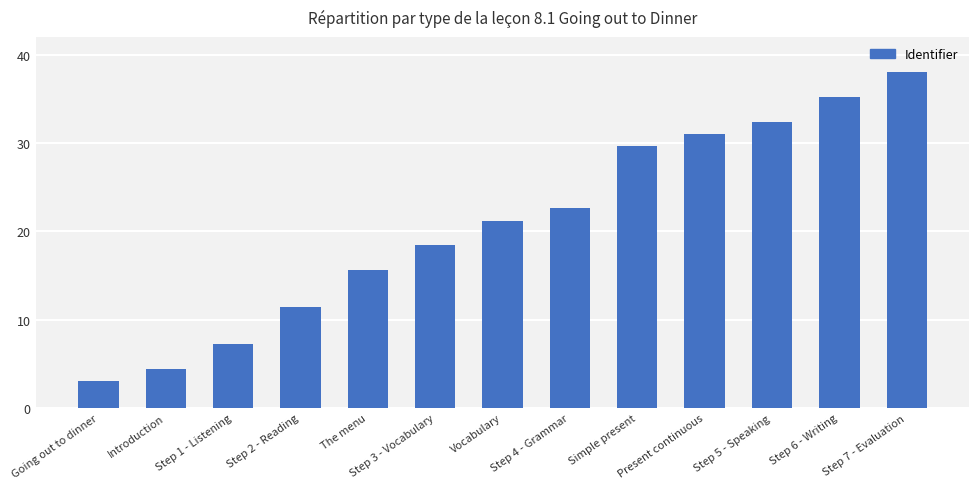

Does the chart contain stacked bars?

No